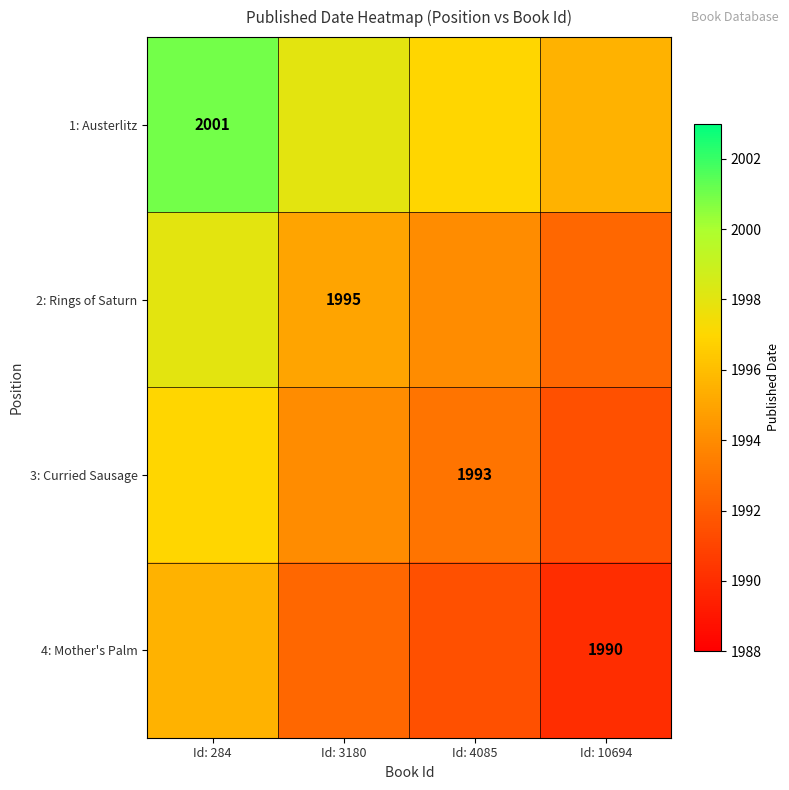

What is the spread (max minus min) of values at Id: 284?

5.5